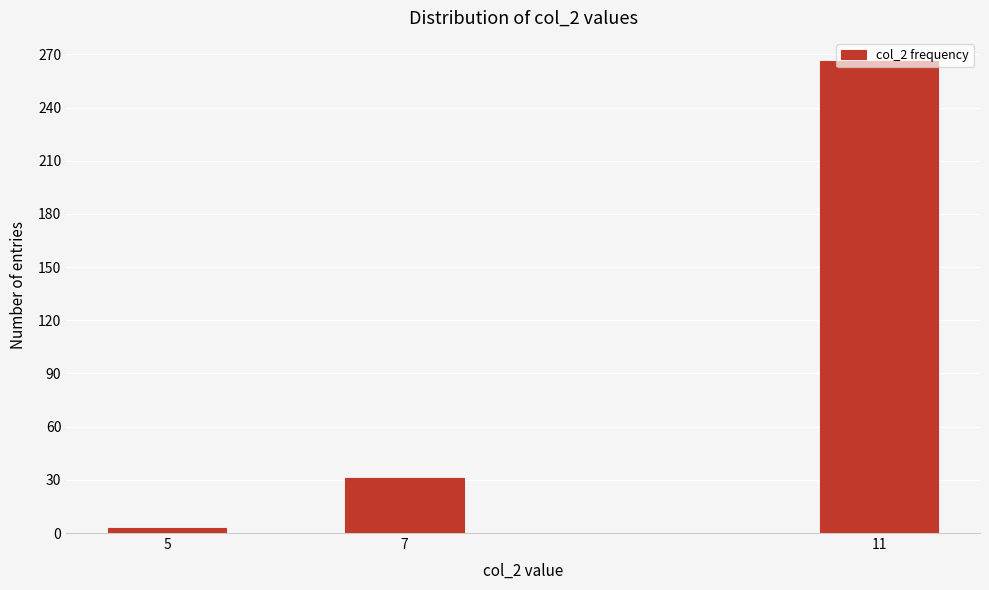

List the labels in order of value, smallest first.

5, 7, 11